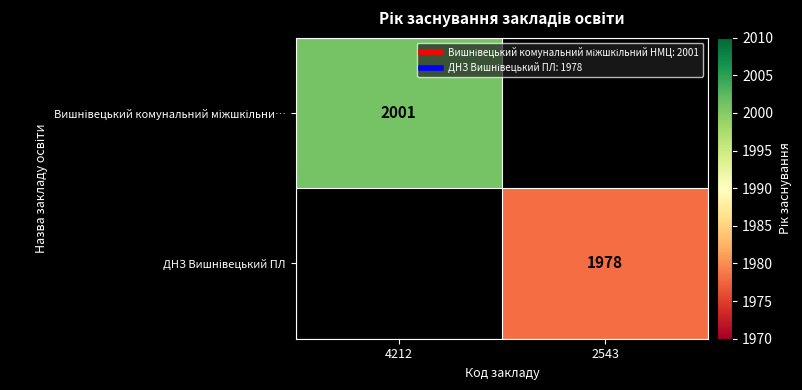

What is the maximum value shown in the chart?

2001